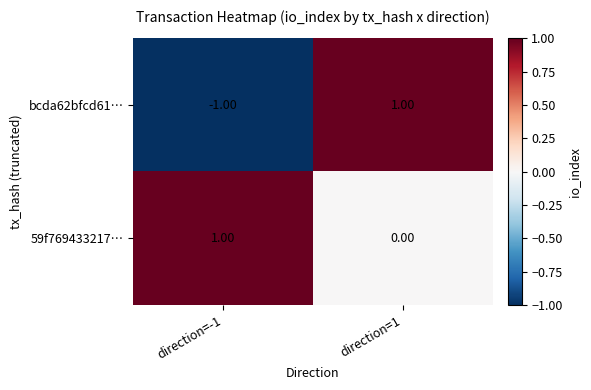

Which series has the largest total across all categories?

59f769433217…